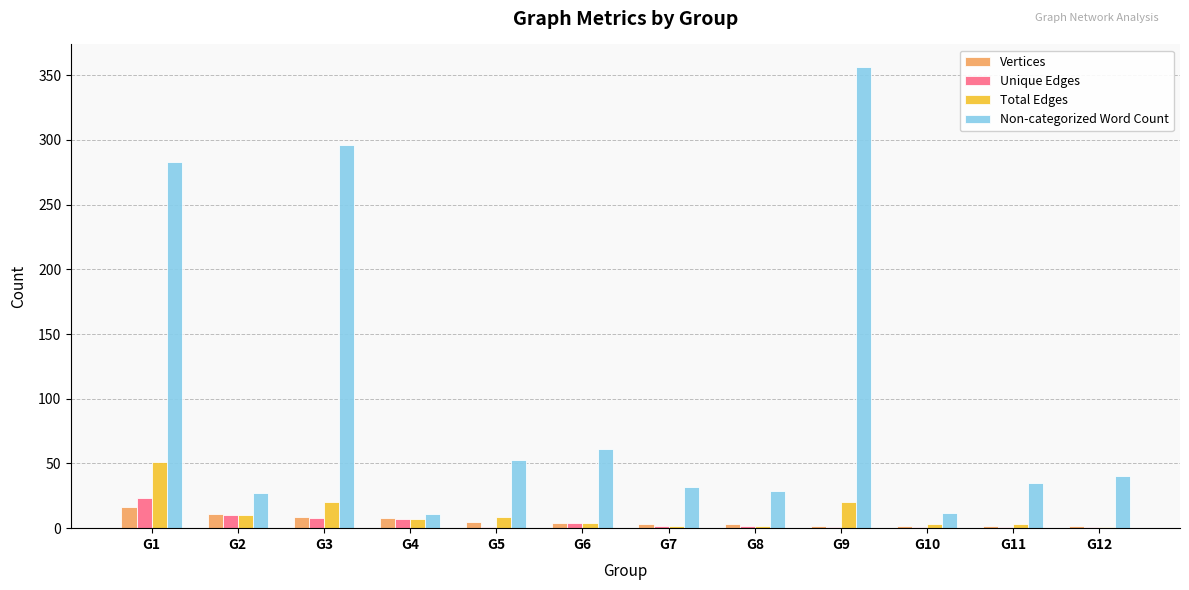

What is the average value of the Vertices series?

6